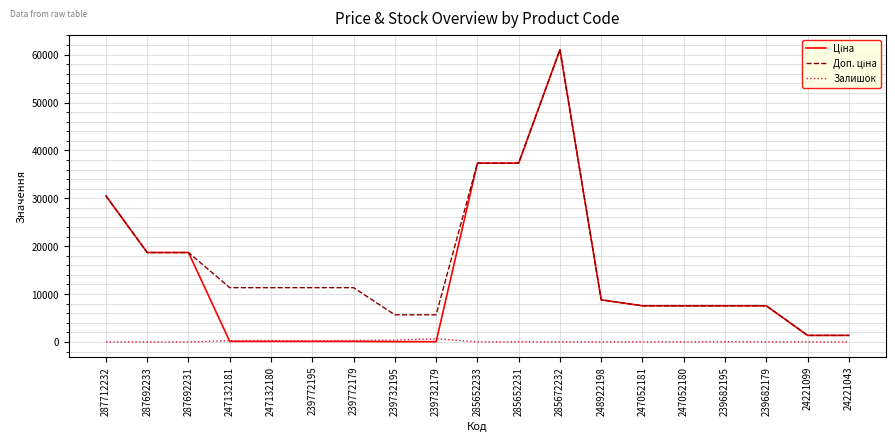

What is the difference between the second highest and minimum values in the Залишок series?

370.0